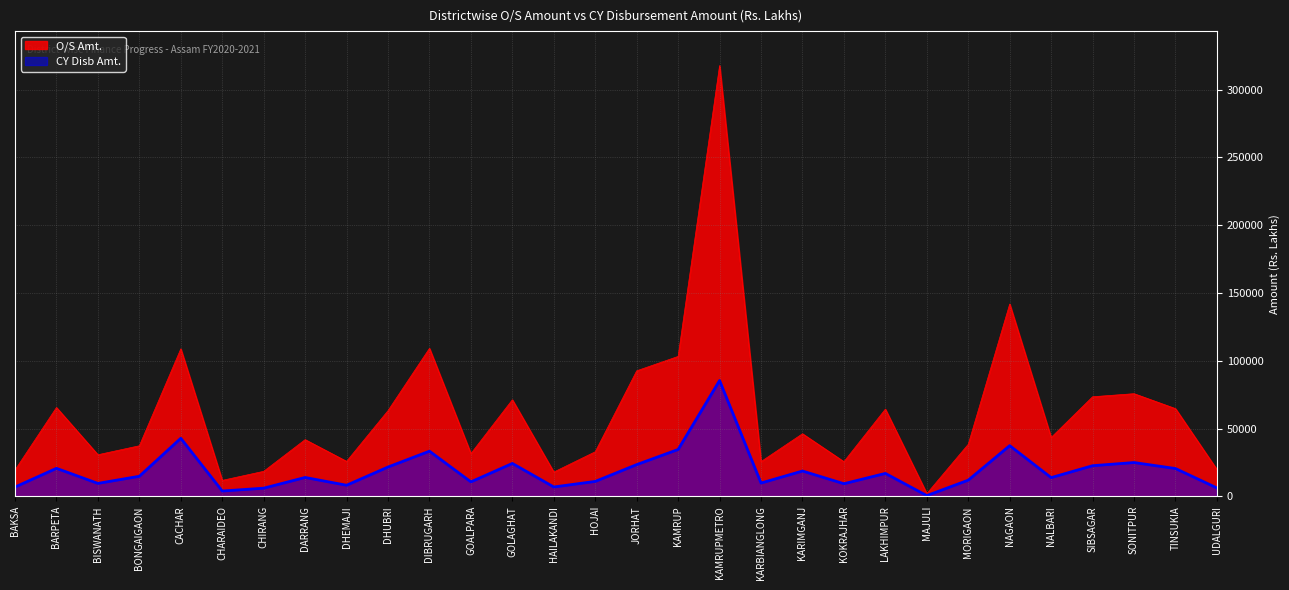

Read the CY Disb Amt. value at DIBRUGARH.

33357.0